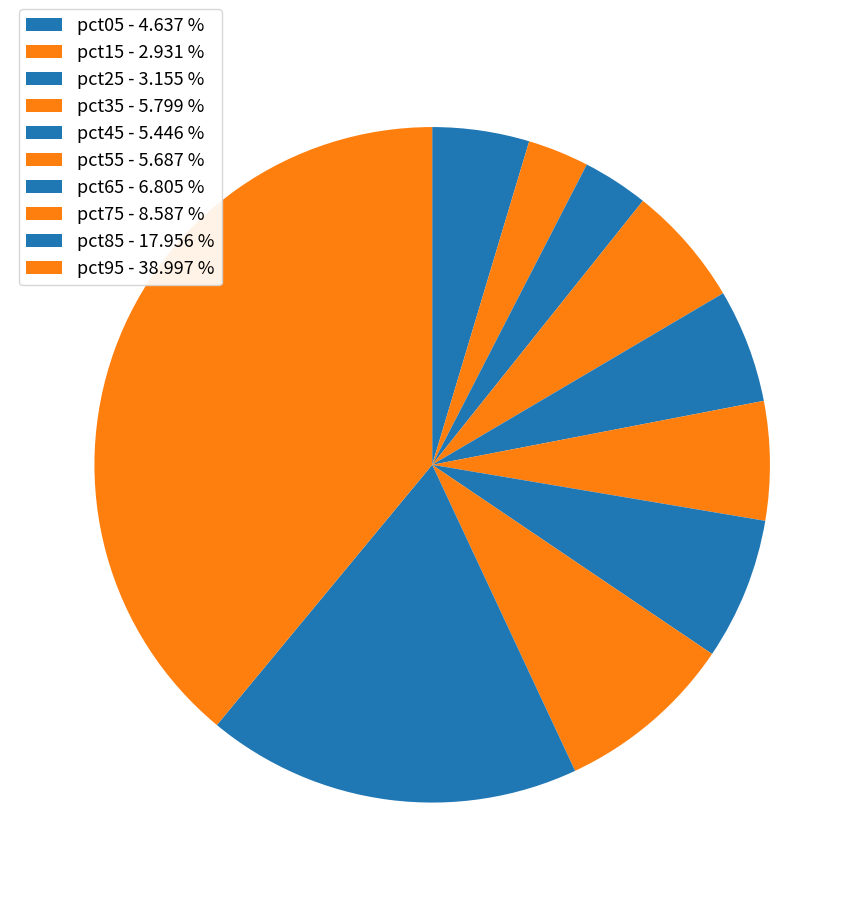

How many segments does this pie chart have?

10